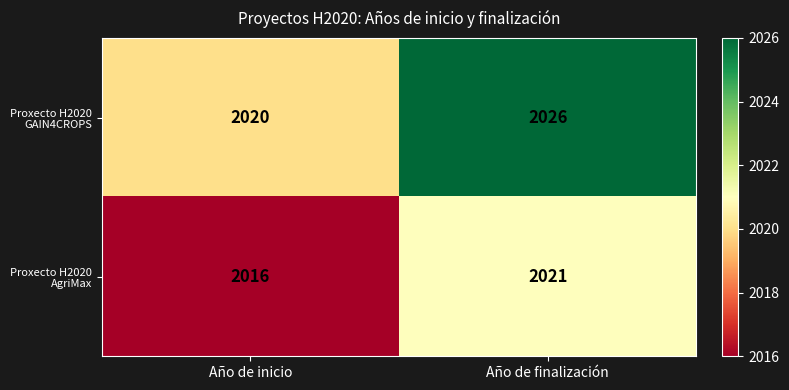

Is it true that Proxecto H2020 GAIN4CROPS equals 664 at Año de inicio?

False